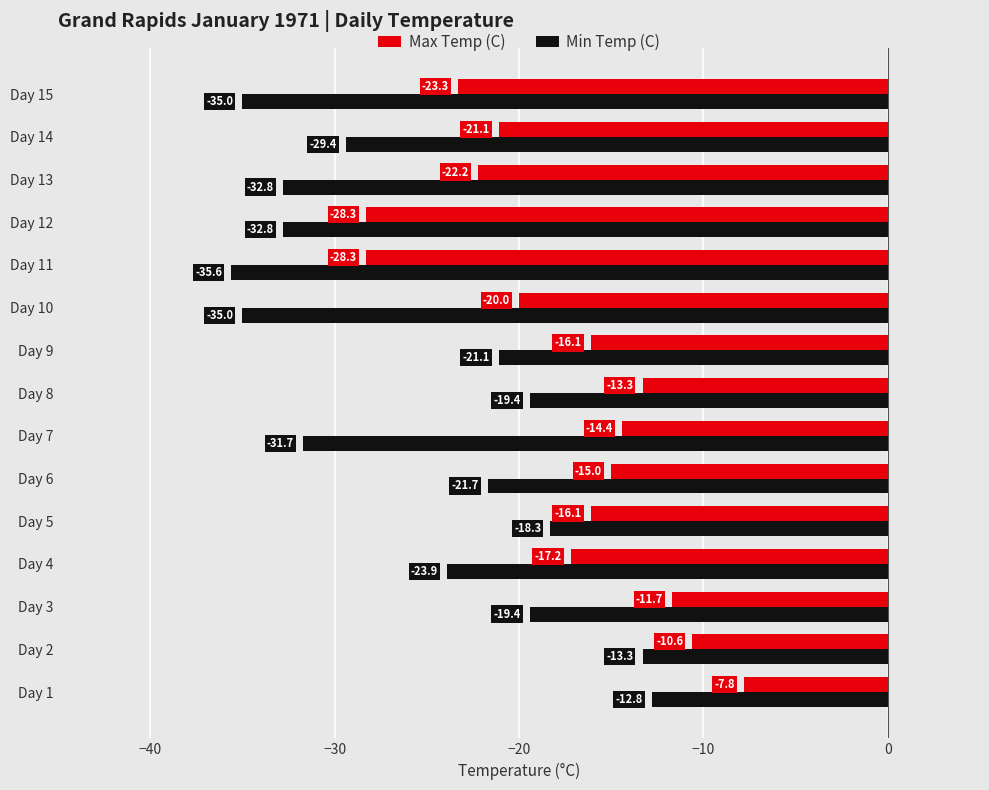

What is the difference between the second highest and second lowest values in the Max Temp (C) series?

17.7